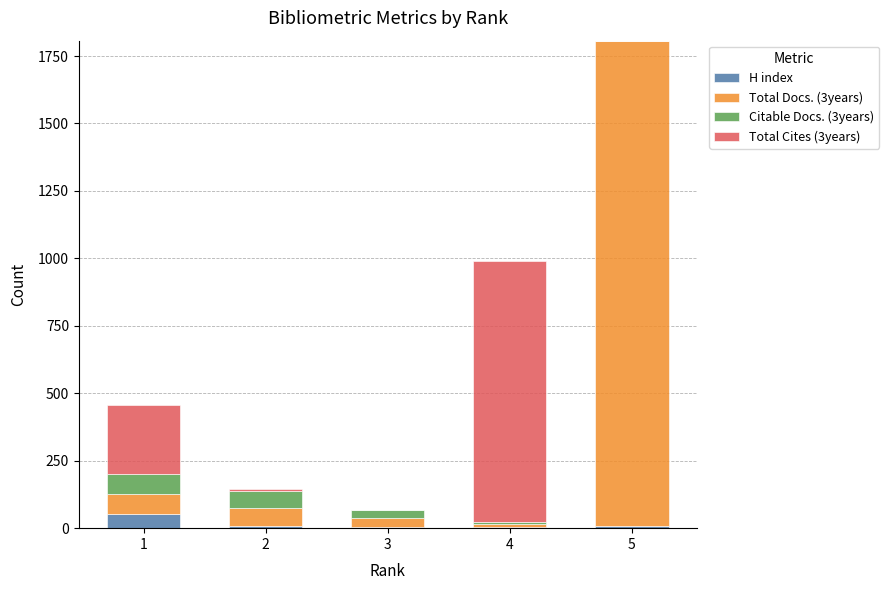

What is the maximum value for H index?

54